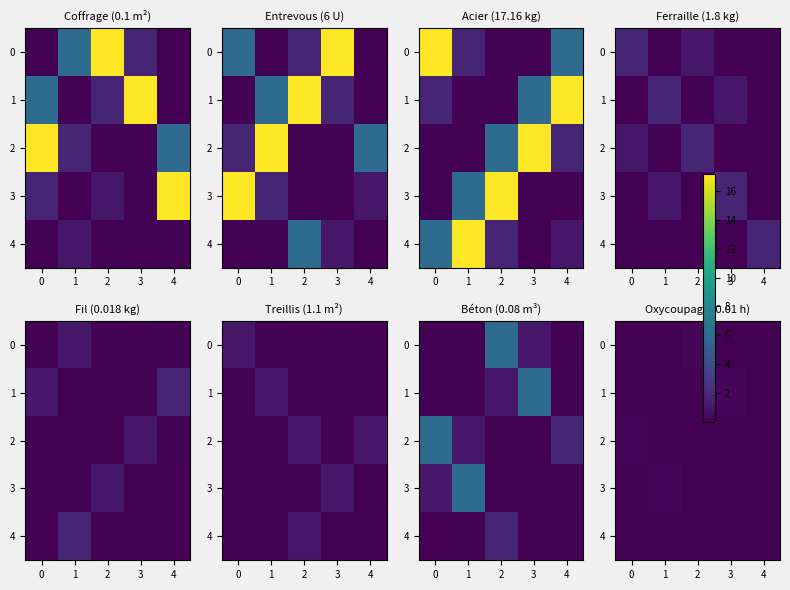

Is it true that 3 equals 0.0 at 2?

False